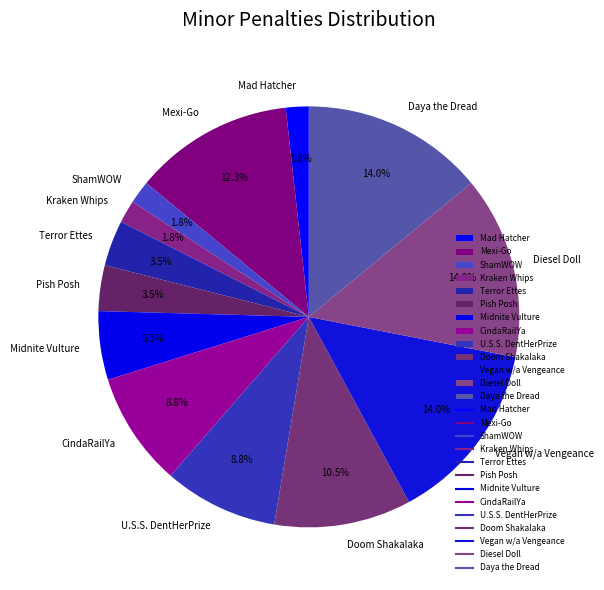

Between Diesel Doll and Terror Ettes, which is larger?

Diesel Doll